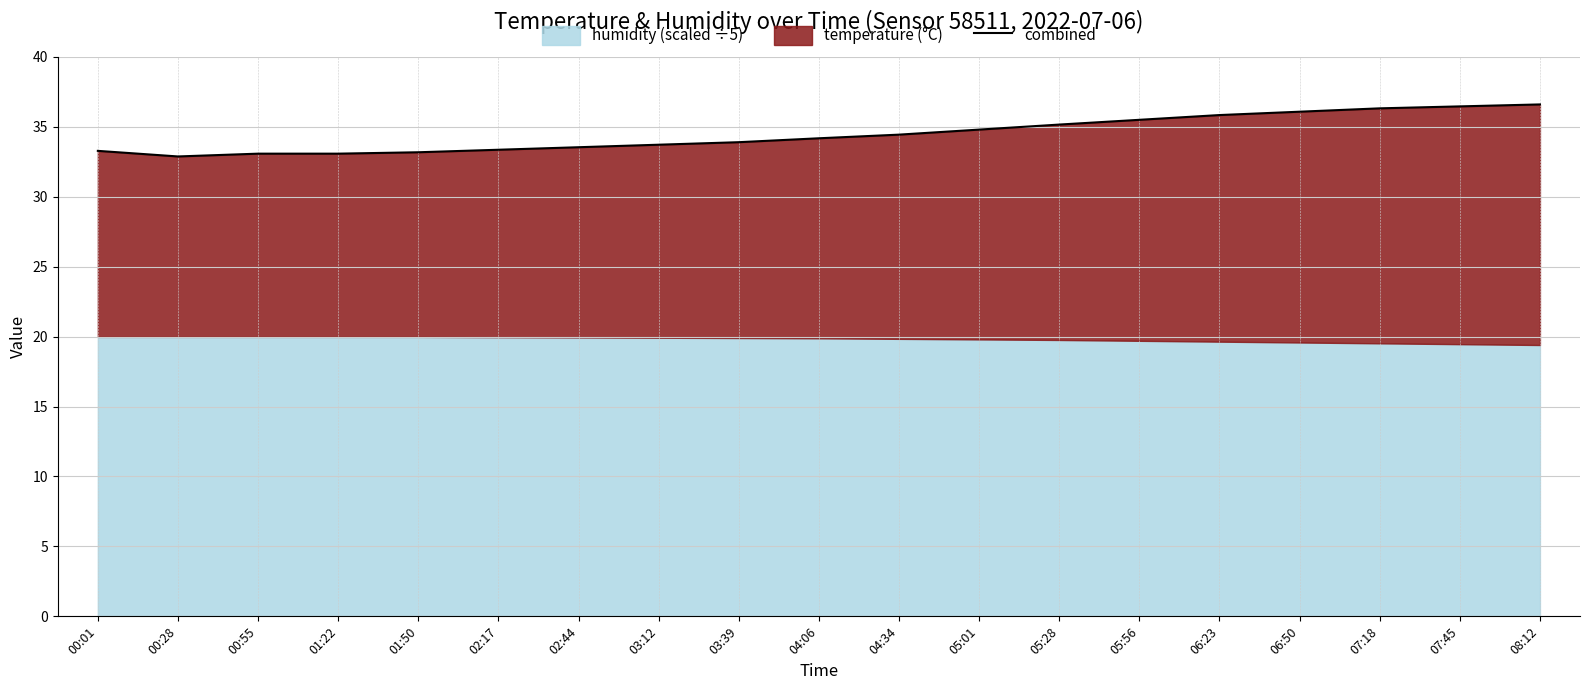

True or false: there are more than 0 points higher than both neighbors.

False